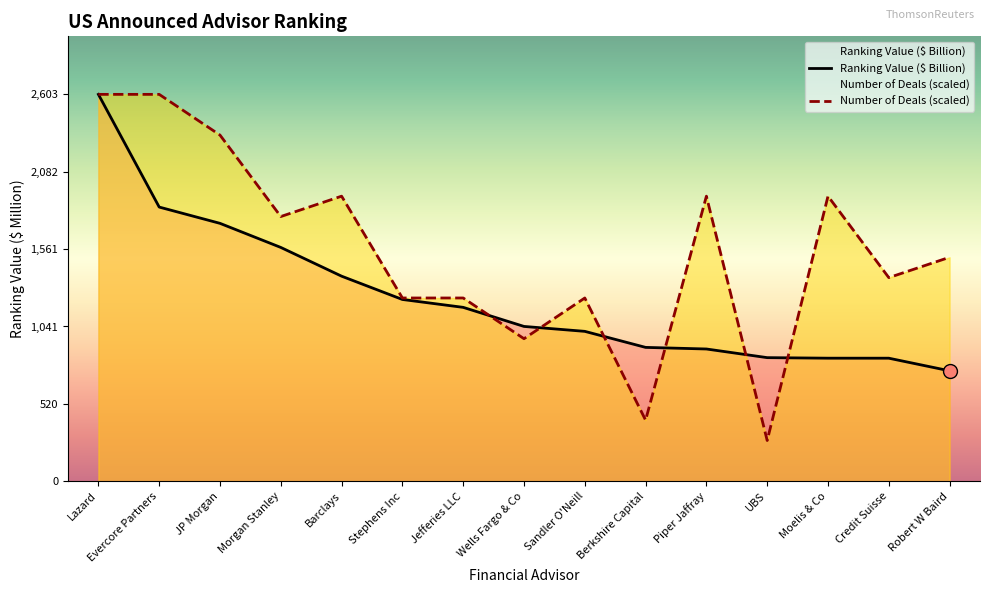

Which series has the largest Y range (max minus min)?

Number of Deals